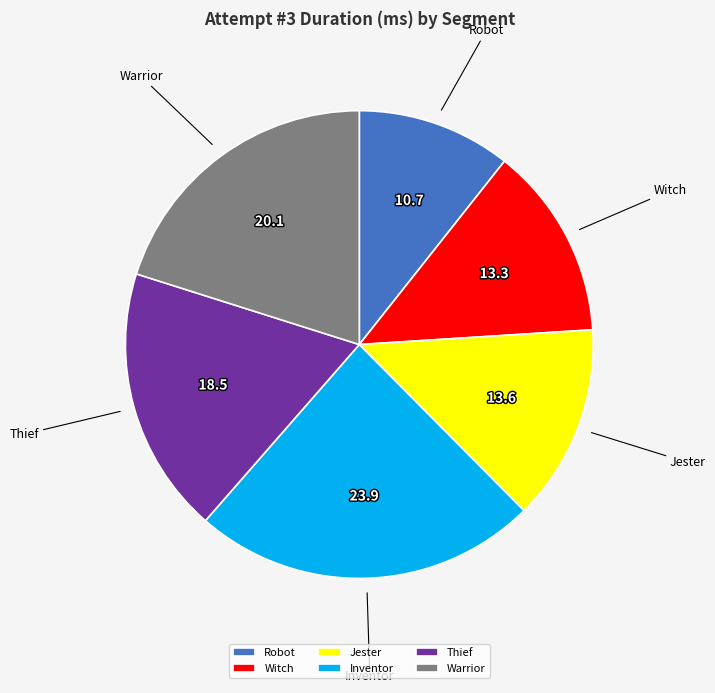

Which has a higher value, Inventor or Jester?

Inventor